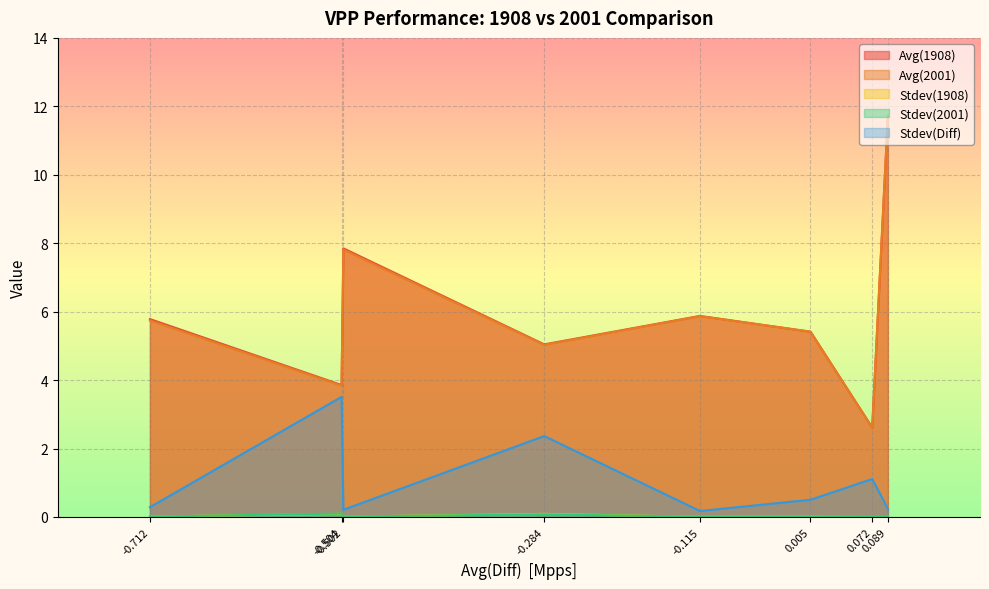

What is the maximum value for Avg(1908)?

11.7